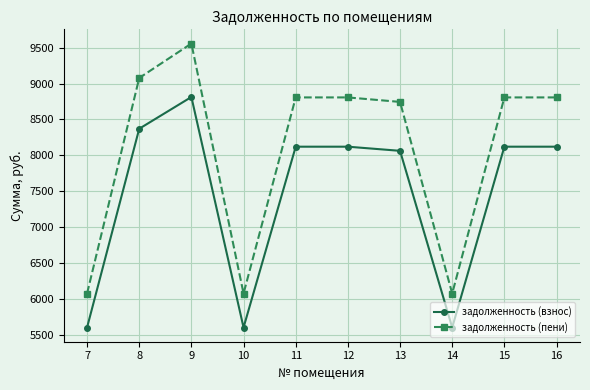

Reading left to right, transcribe all the data shown in this chart.

задолженность (взнос): 5606.4	8371.2	8812.8	5606.4	8121.6	8121.6	8064.0	5606.4	8121.6	8121.6
задолженность (пени): 6079.4	9077.5	9556.4	6079.4	8806.9	8806.9	8744.4	6079.4	8806.9	8806.9